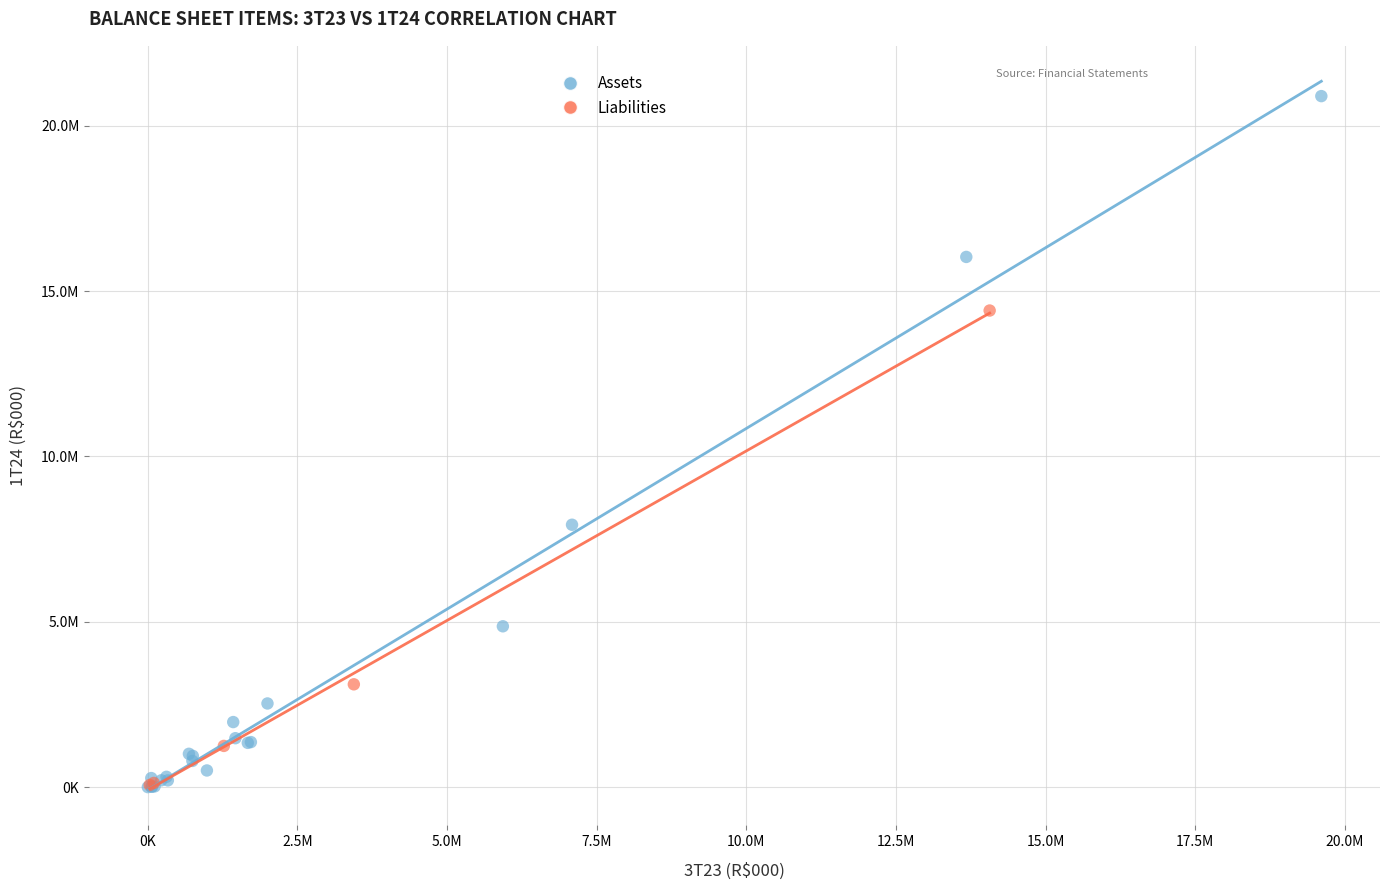

What are all the series names shown in the legend?

Assets, Liabilities